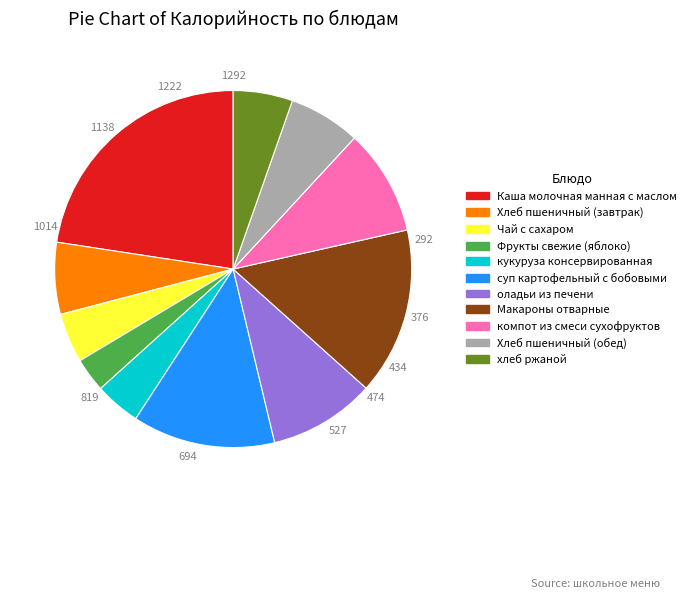

Is the sum of компот из смеси сухофруктов and хлеб ржаной greater than half?

No